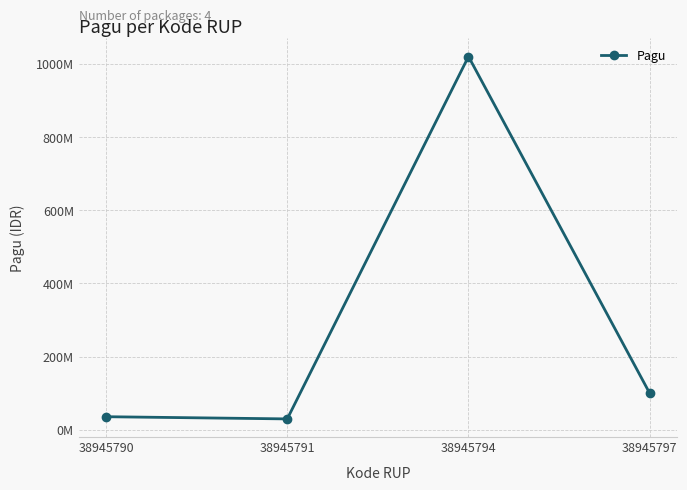

At which label is the value closest to 525000000?

38945797